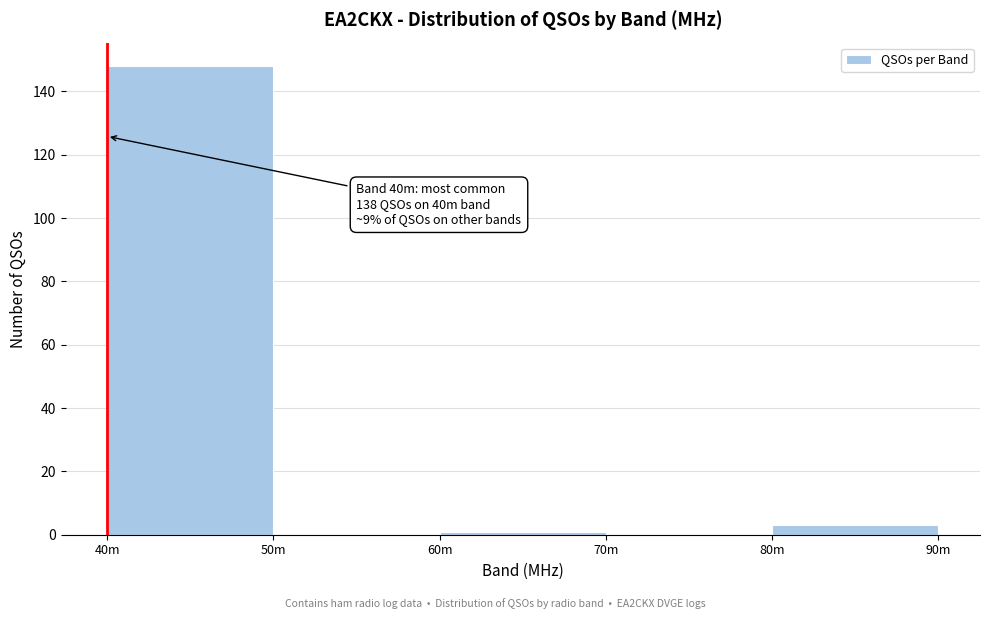

Reading left to right, transcribe all the data shown in this chart.

40m=148	50m=0	60m=1	70m=0	80m=3